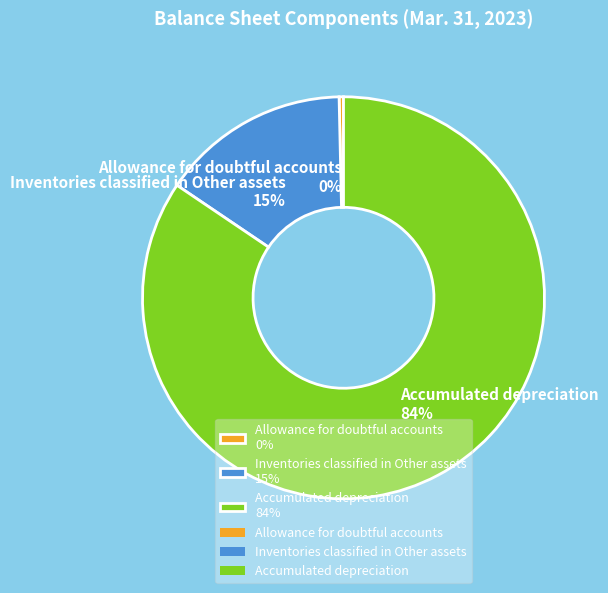

How many segments does this pie chart have?

3